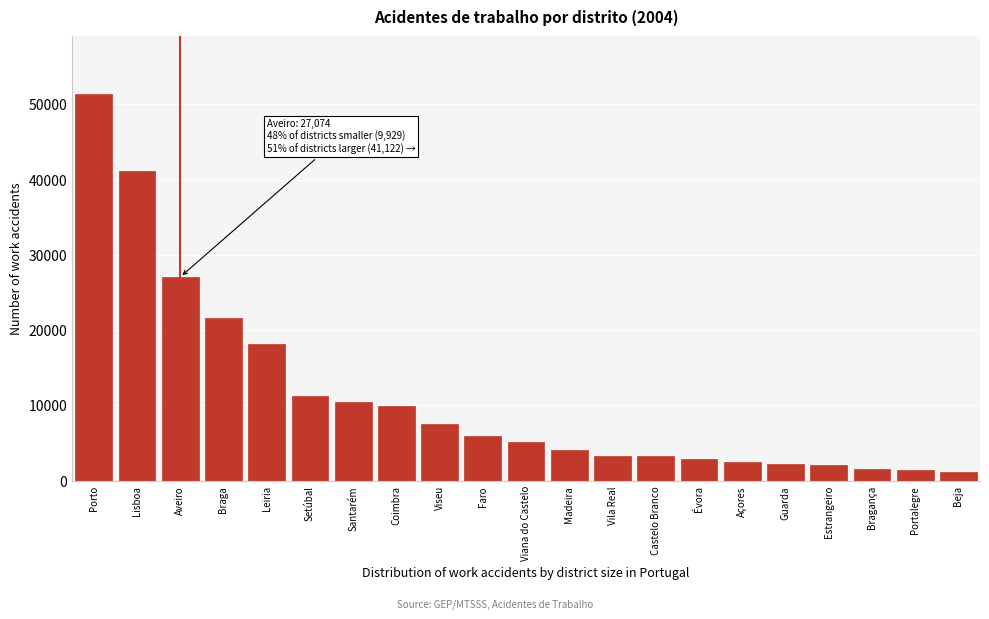

What is the label of the 19th bar from the right?

Aveiro